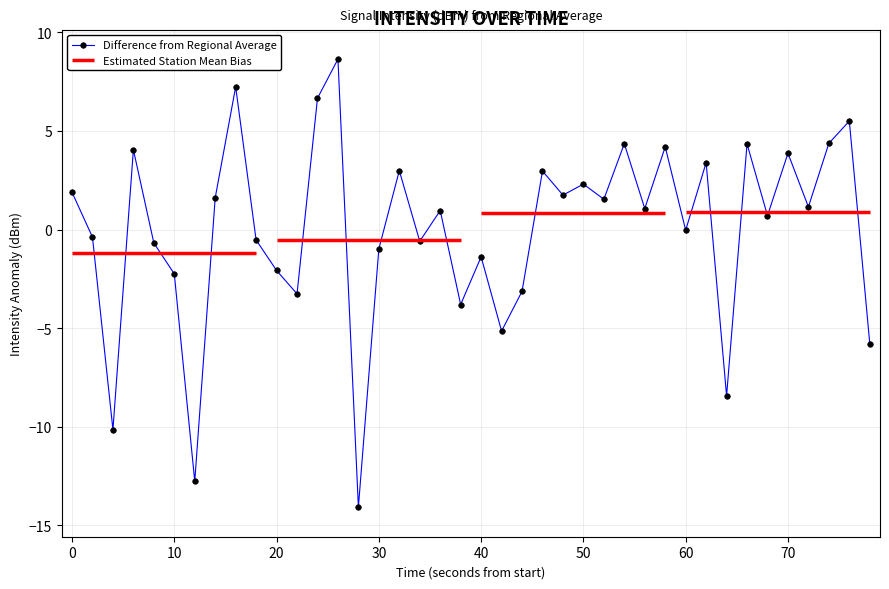

How many data points are less than 1?

20